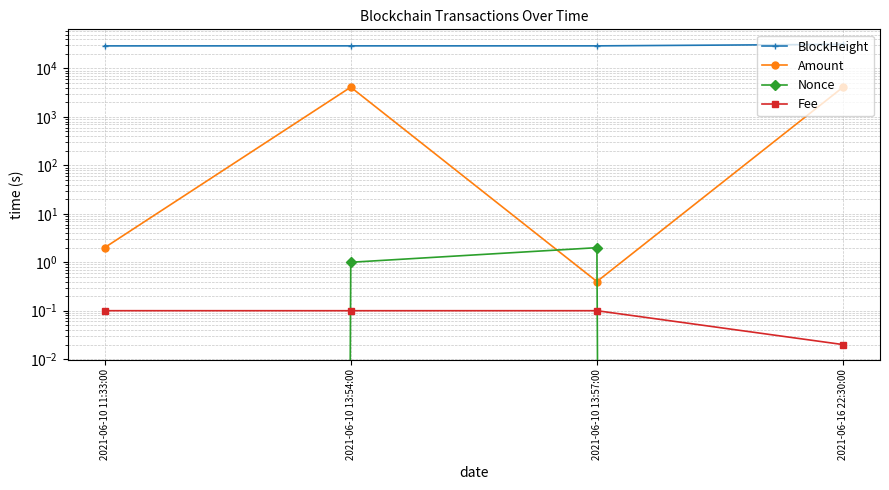

What is the average value of the Fee series?

0.1